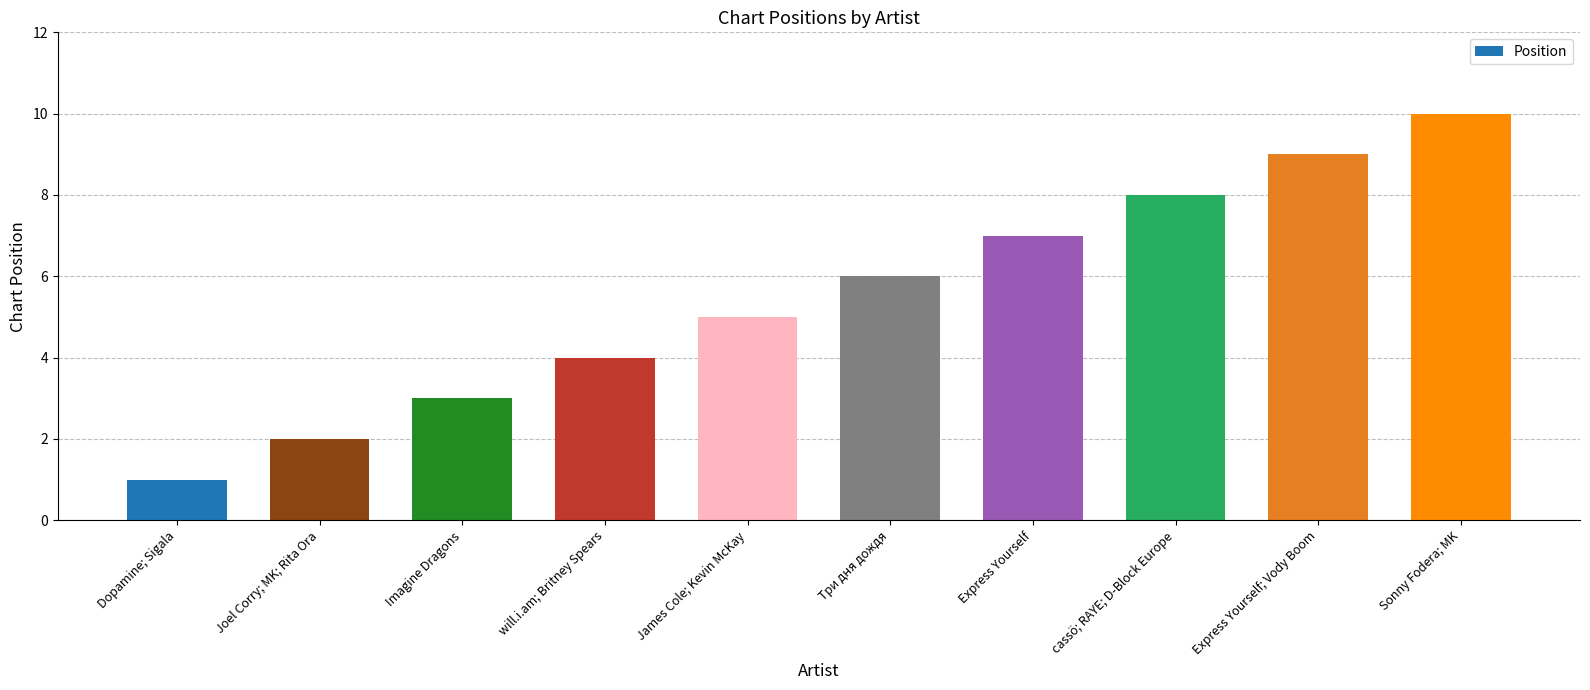

What value does the data have at will.i.am; Britney Spears?

4